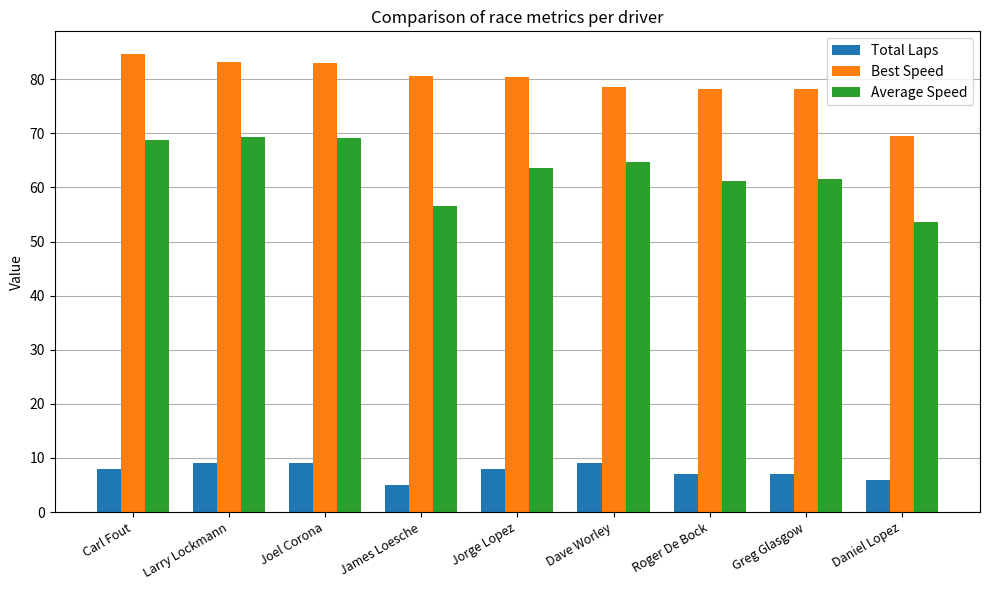

What is the total value across all series at Carl Fout?

161.3